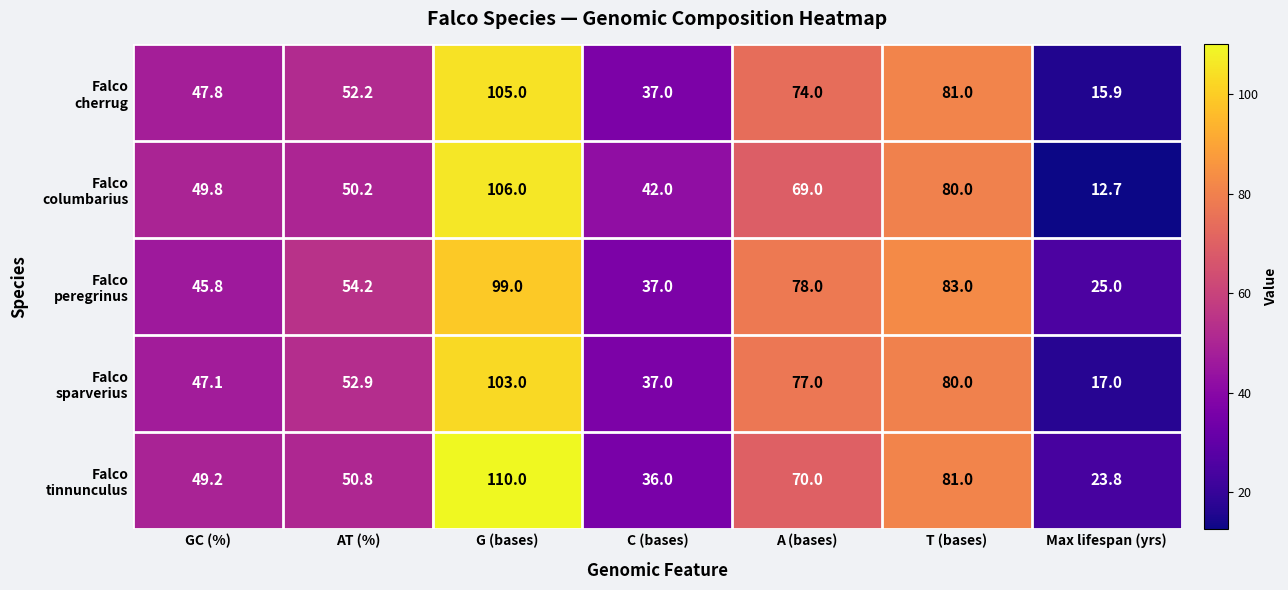

What is the smallest value displayed?

12.7